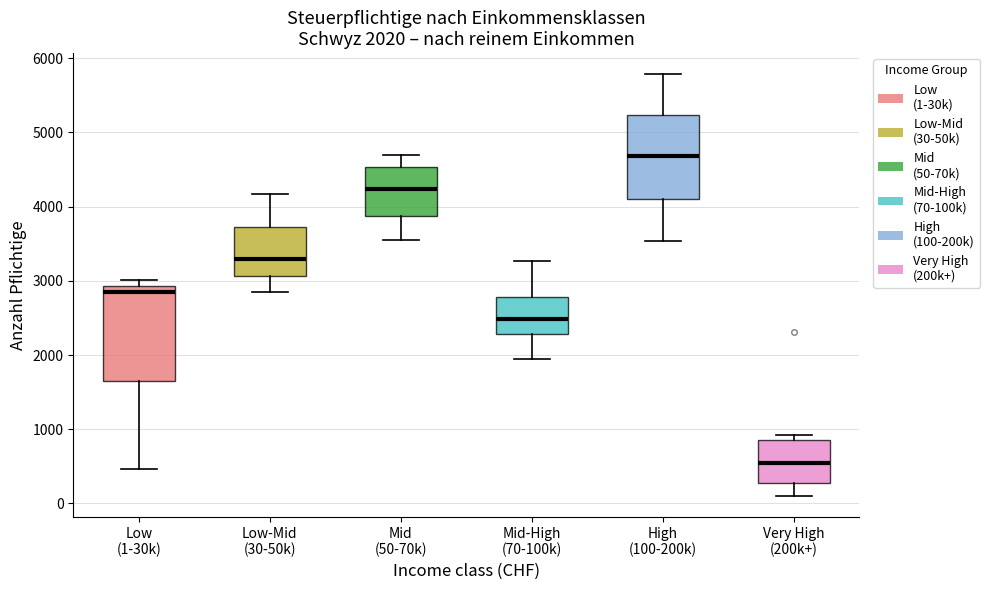

Comparing the boxes themselves (not the whiskers), which one is the tallest?

Low (1-30k)